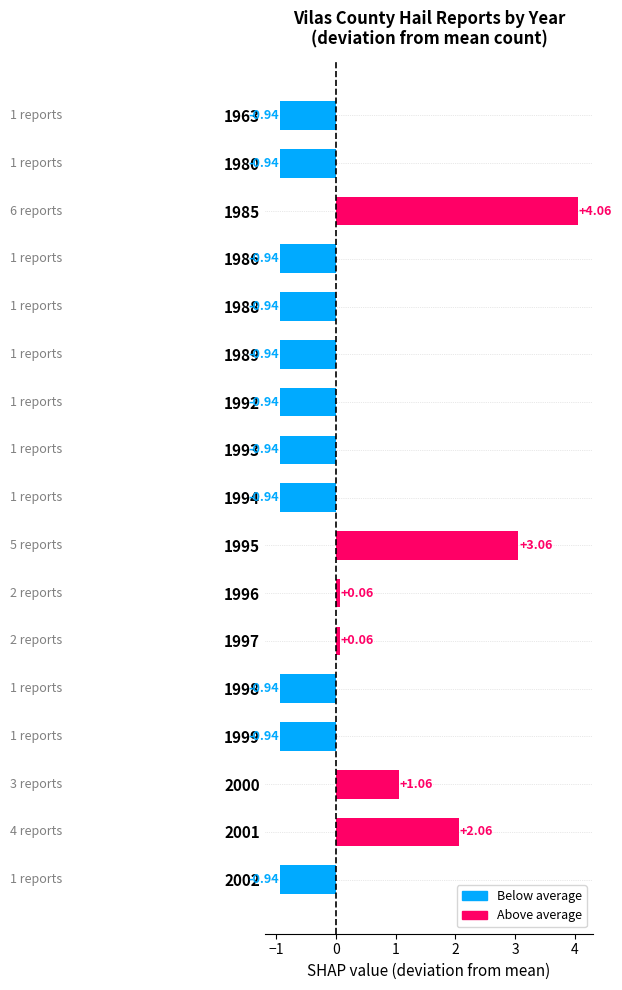

What is the difference between the maximum and minimum values?

5.0